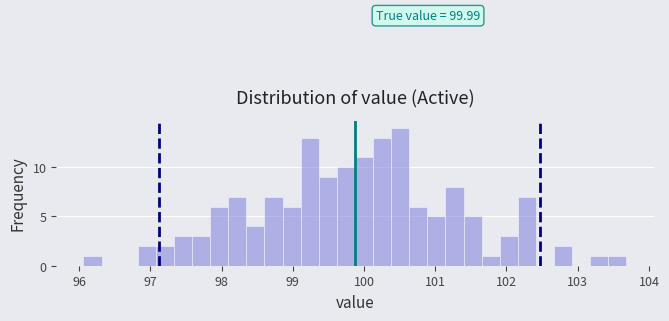

Around what value on the x-axis is the tallest bar? Give the approximate position of its centre, as read against the axis.

100.5